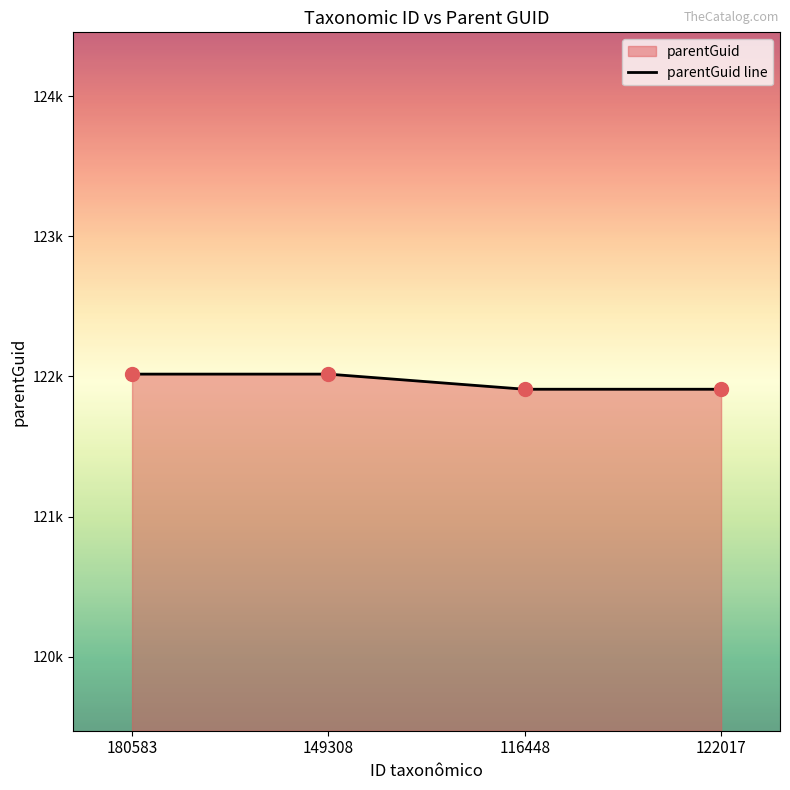

Between 122017 and 180583, which is larger?

180583